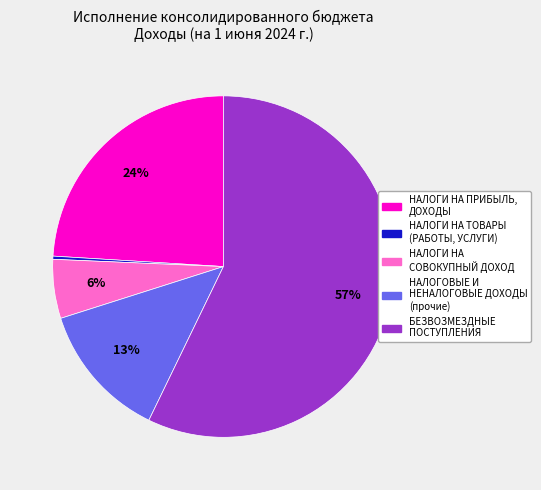

Is there any slice that represents more than half of the pie?

Yes